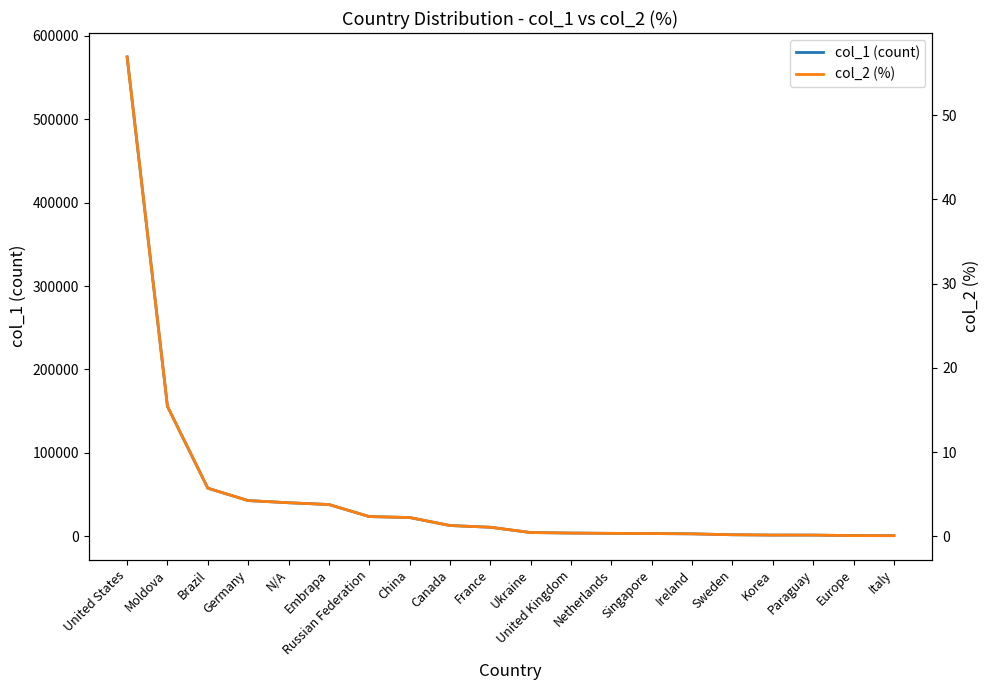

At which category does the chart reach its minimum across all series?

Italy